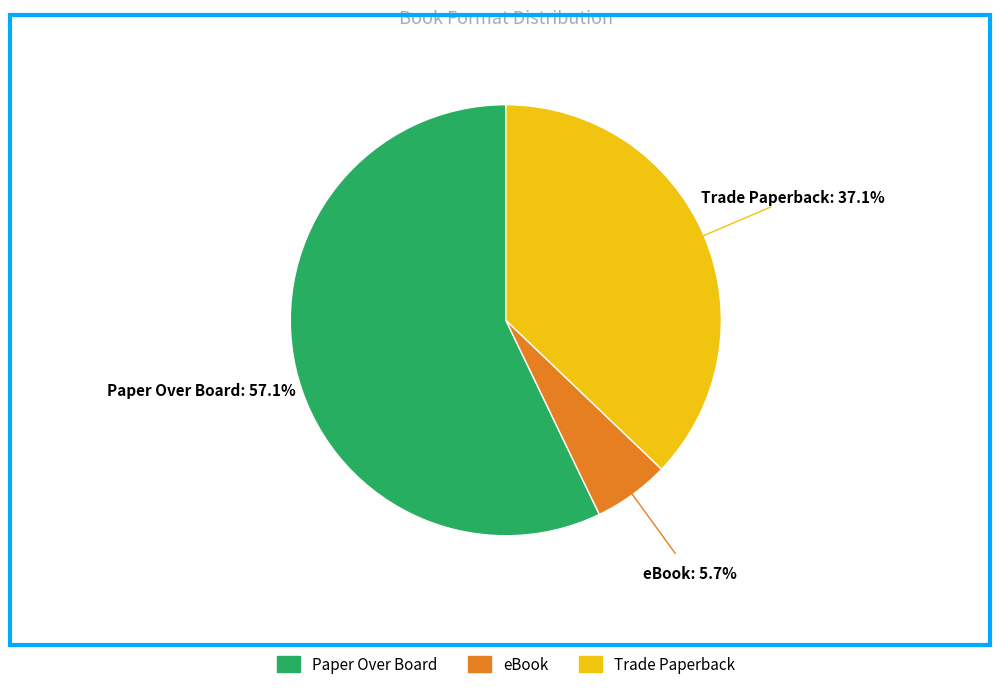

How many slices are in this pie chart?

3